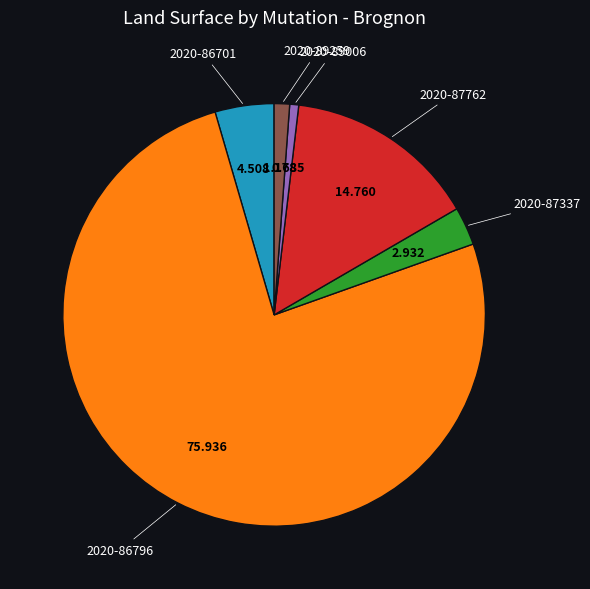

Does any single category account for the majority?

Yes